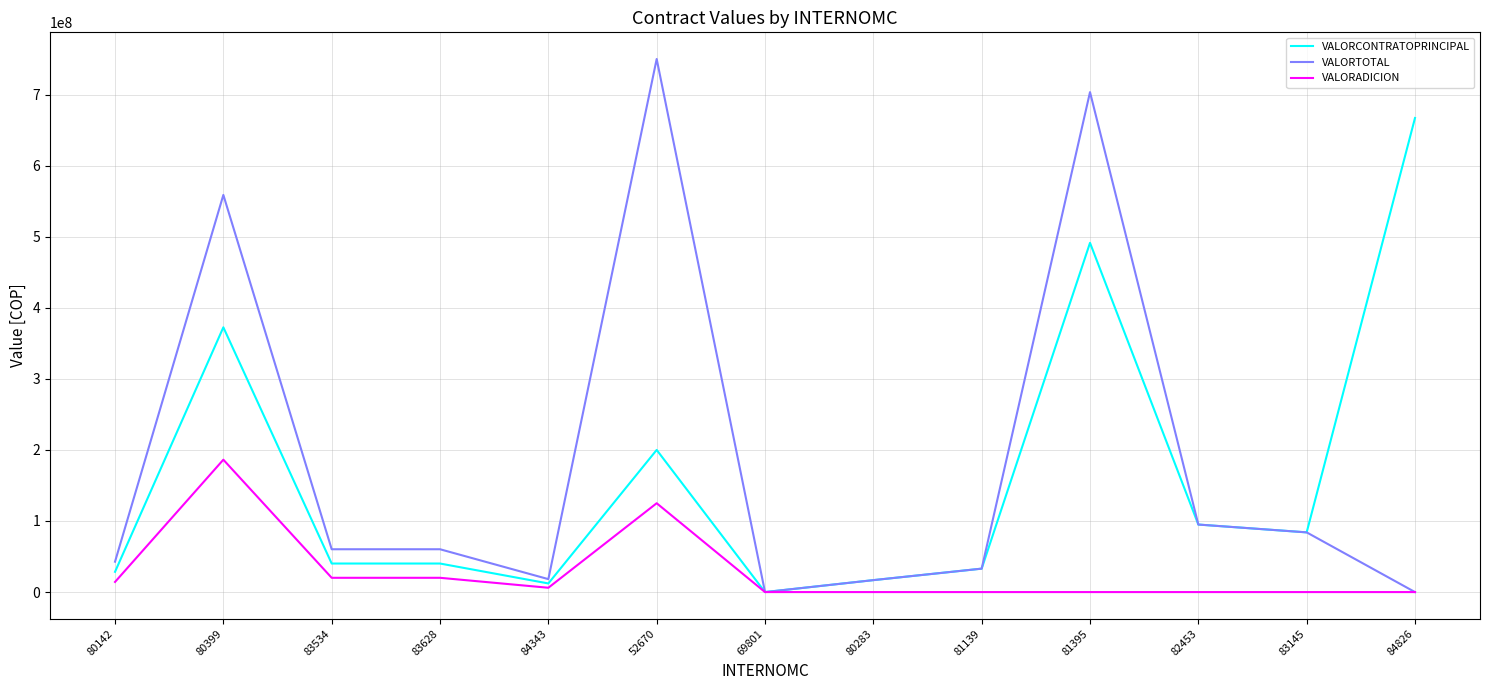

Rank the series by their average value, from lowest to highest.

VALORADICION, VALORCONTRATOPRINCIPAL, VALORTOTAL